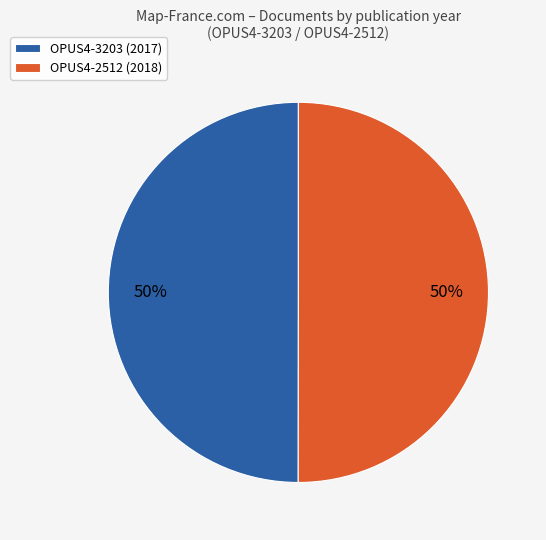

To the nearest percent, what is the combined percentage of OPUS4-2512 and OPUS4-3203?

100%